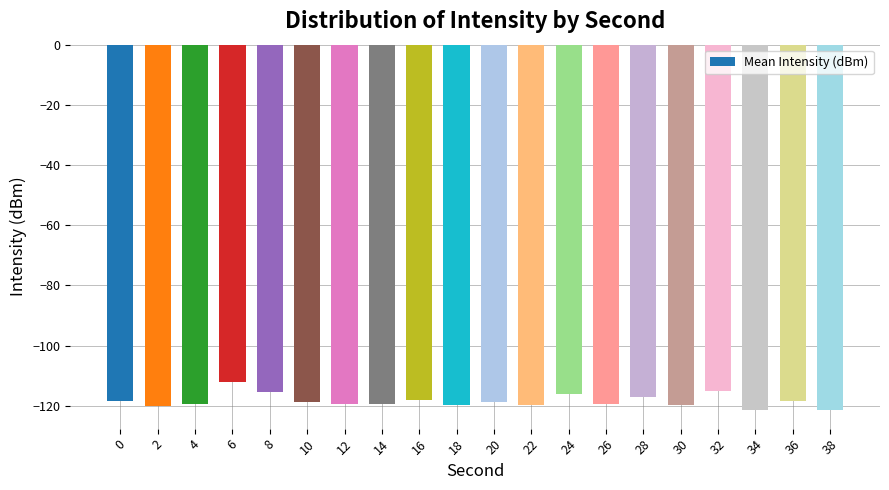

What is the smallest value displayed?

-121.5